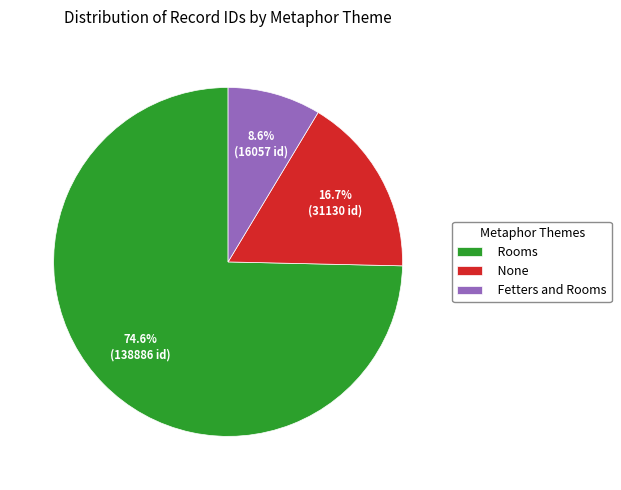

Is there any slice that represents more than half of the pie?

Yes